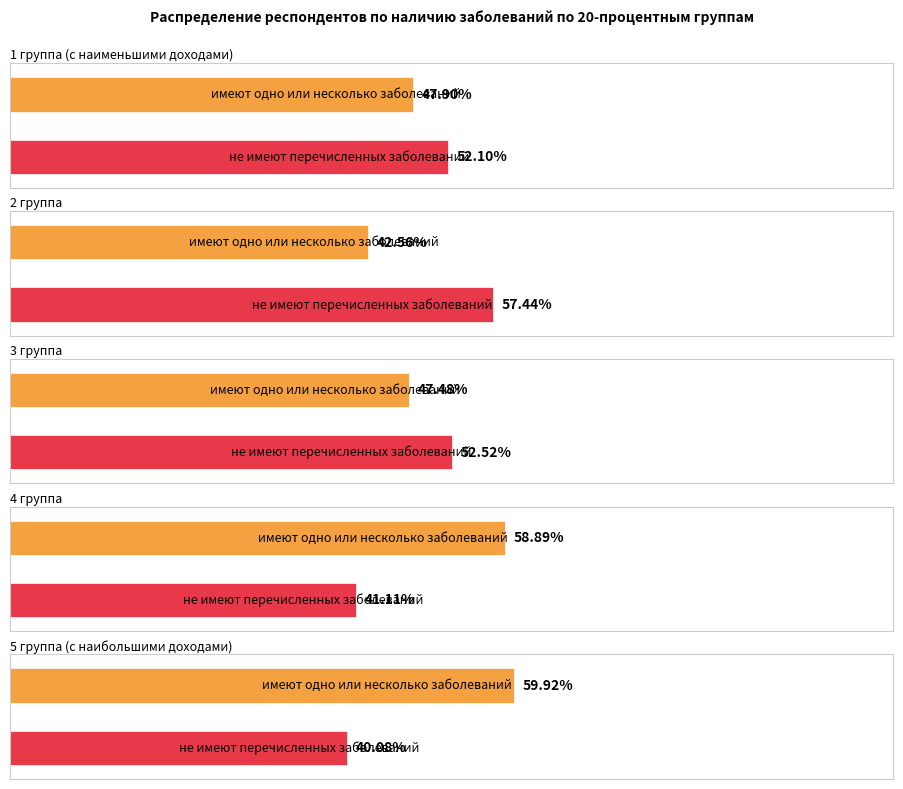

At which category does the chart reach its minimum across all series?

не имеют перечисленных заболеваний